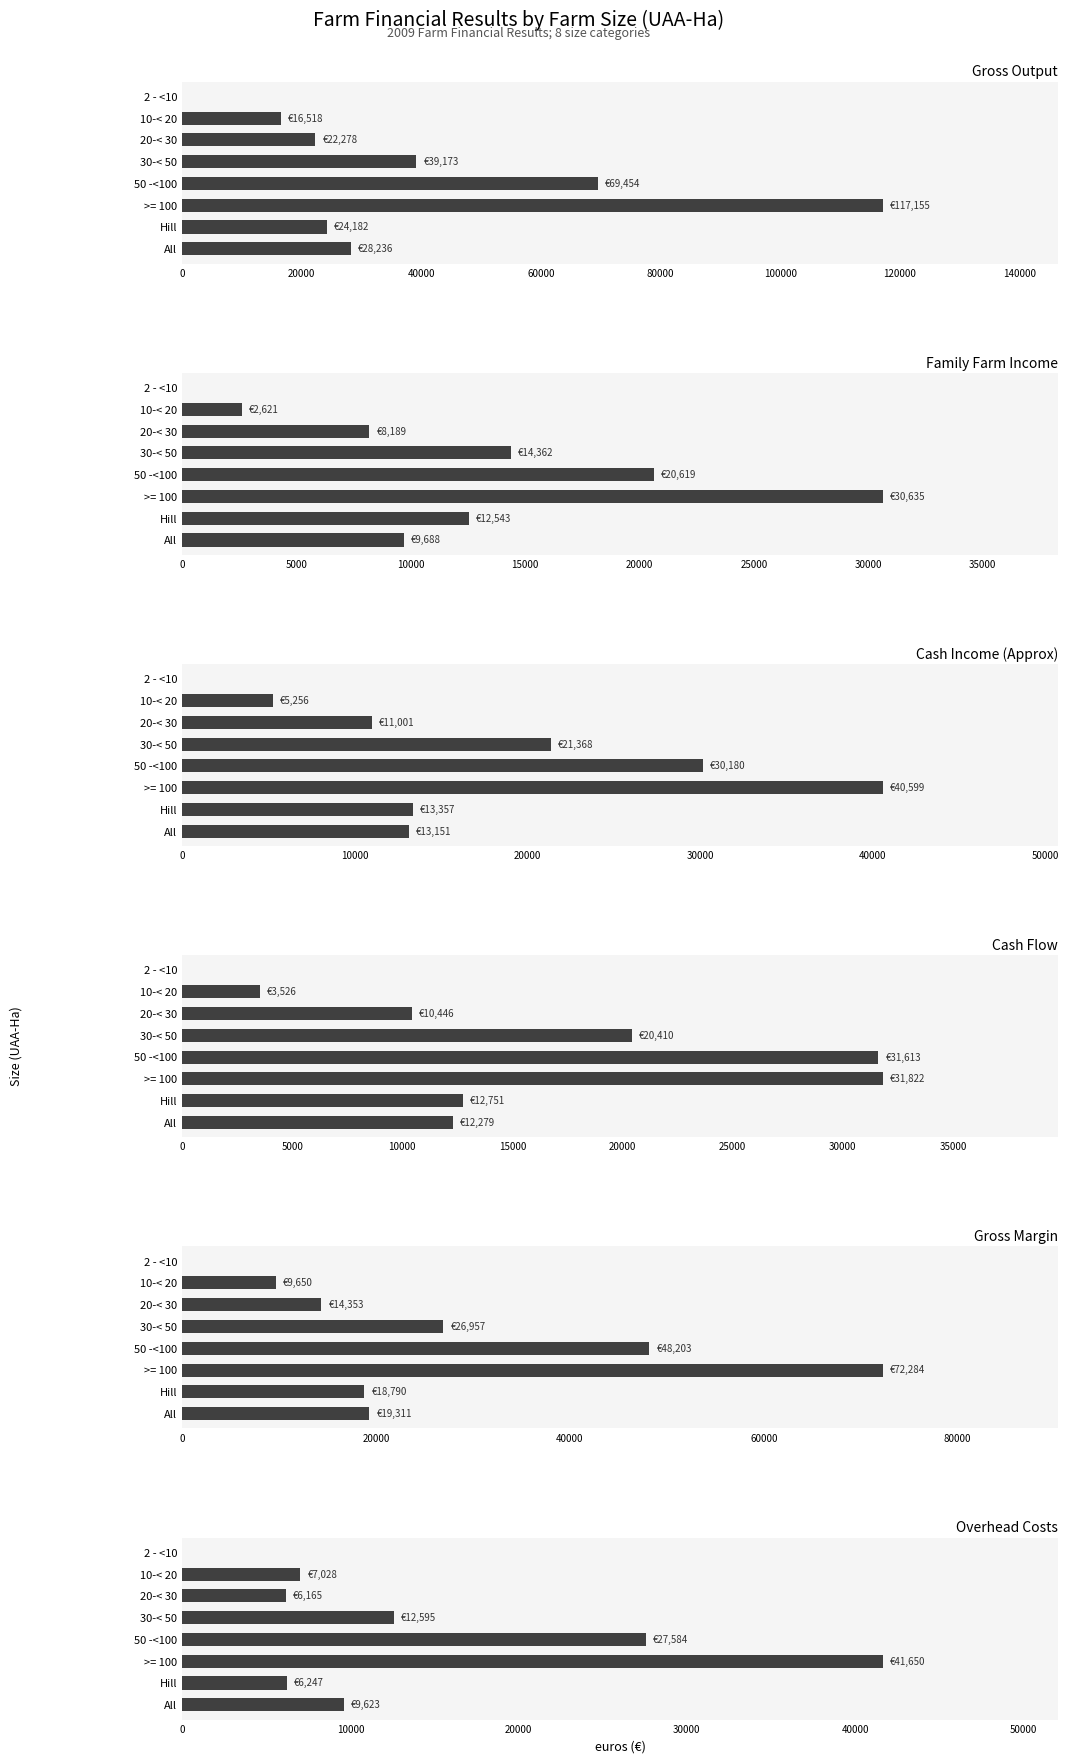

What is the total value across all series at 10-< 20?

44599